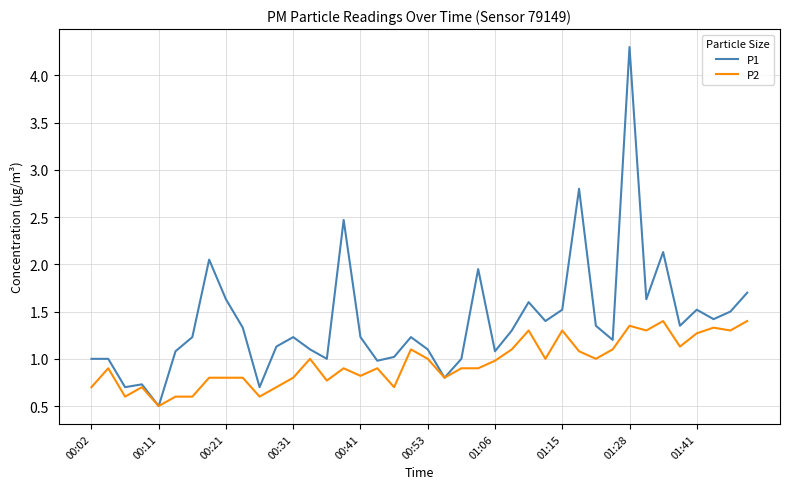

Rank the series by their average value, from lowest to highest.

P2, P1